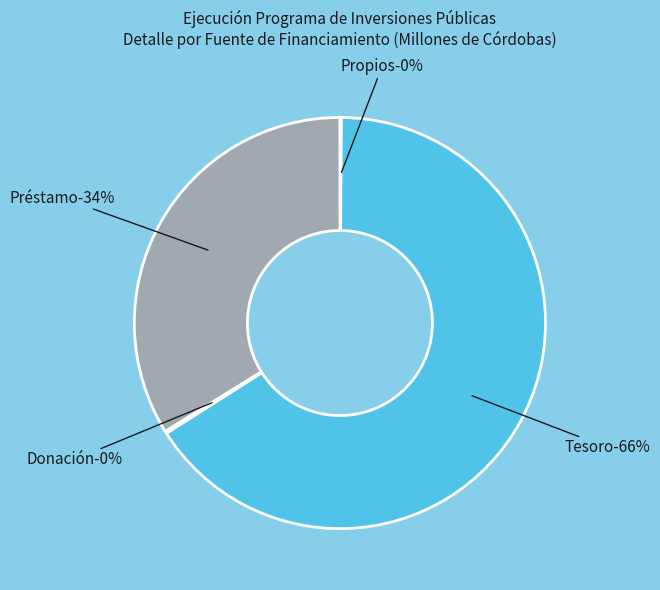

True or false: Tesoro accounts for 66% of the total.

True